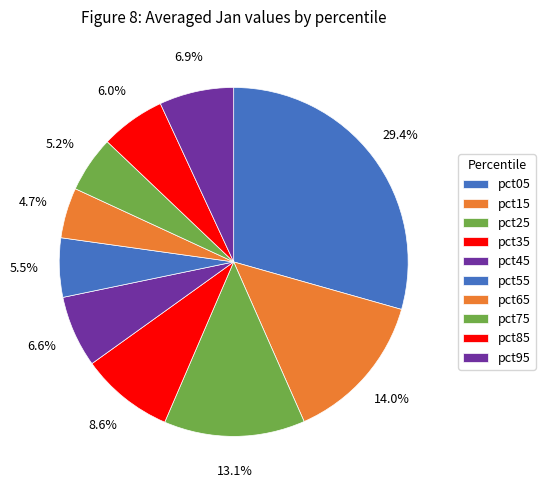

What is the largest slice in the pie chart?

pct05